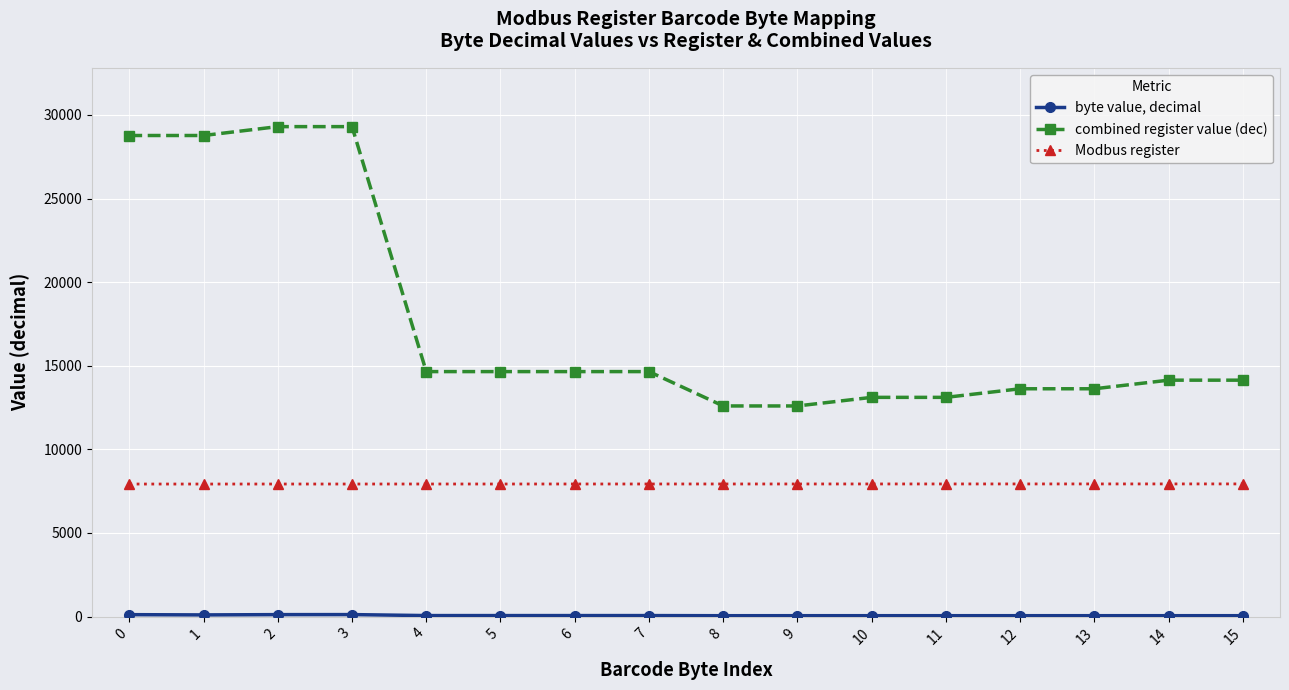

True or false: Modbus register and combined register value (dec) intersect in this chart.

False